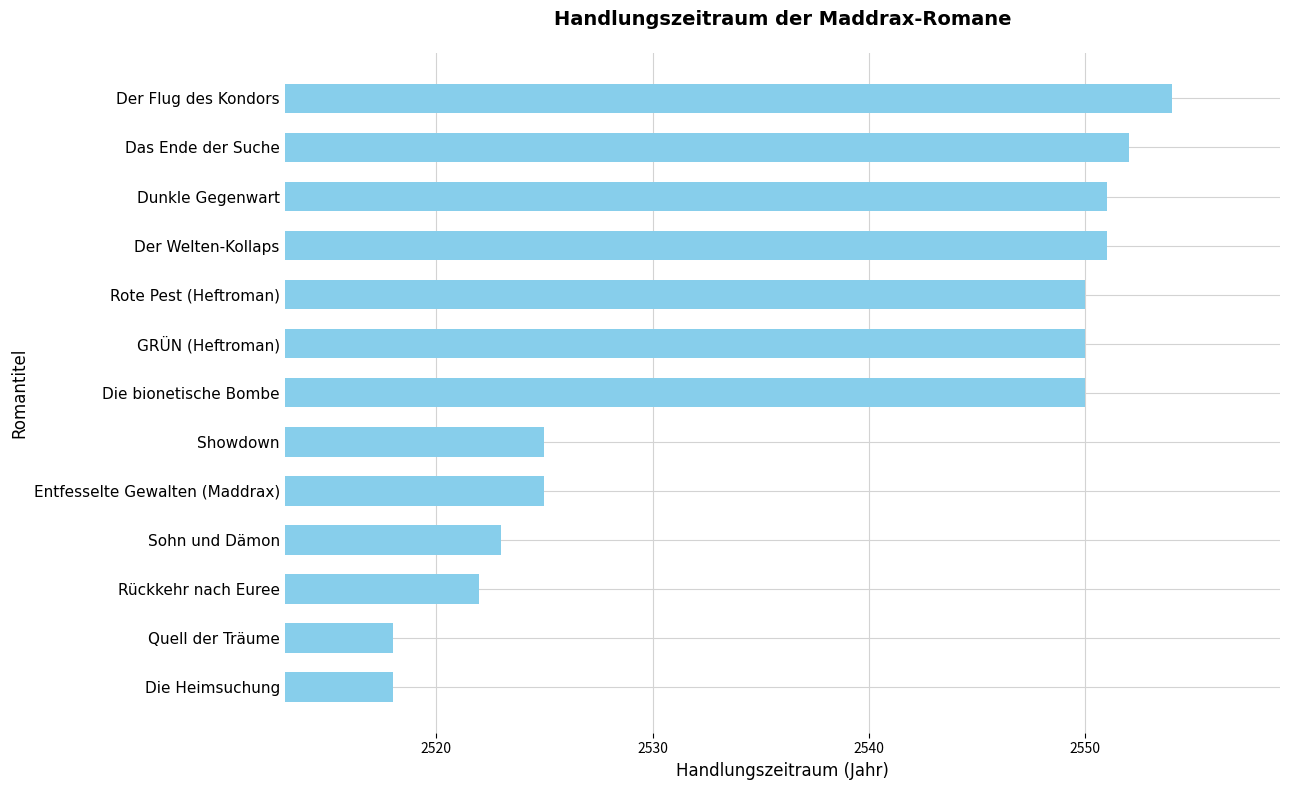

What is the average value?

2538